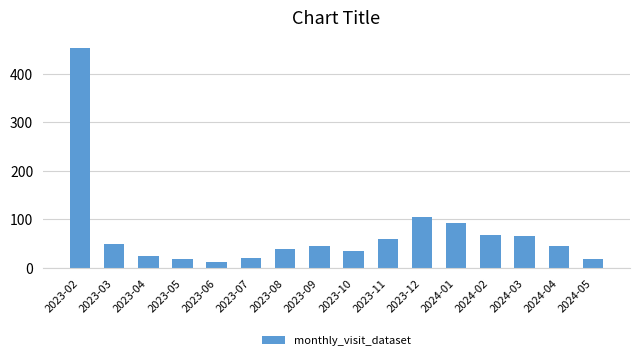

Which category has the lowest value across all series?

2023-06